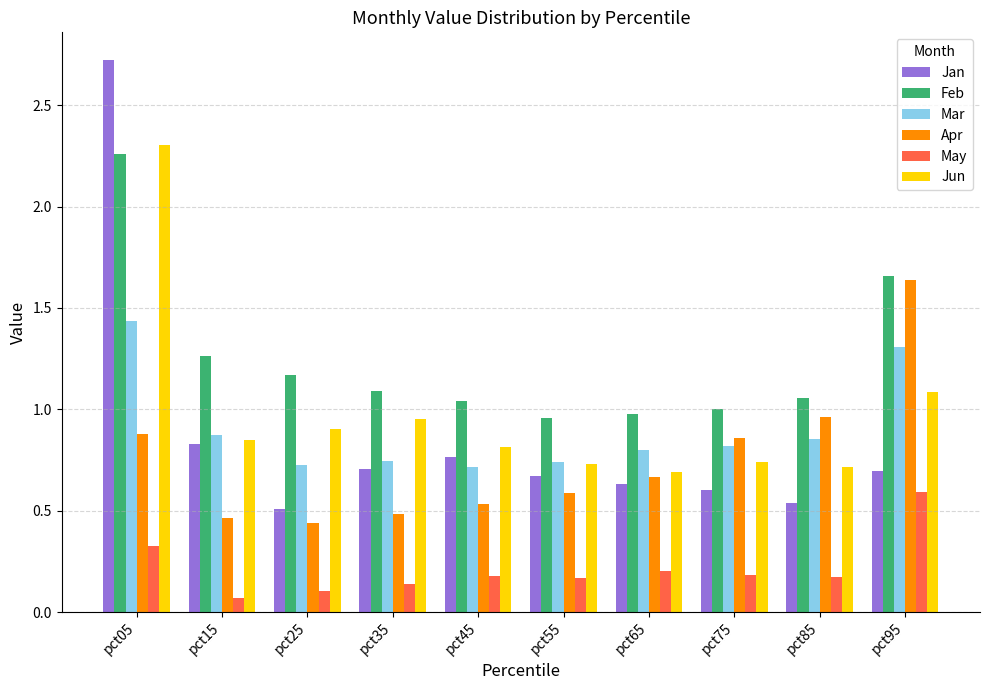

Which series has the largest range (max minus min)?

Jan